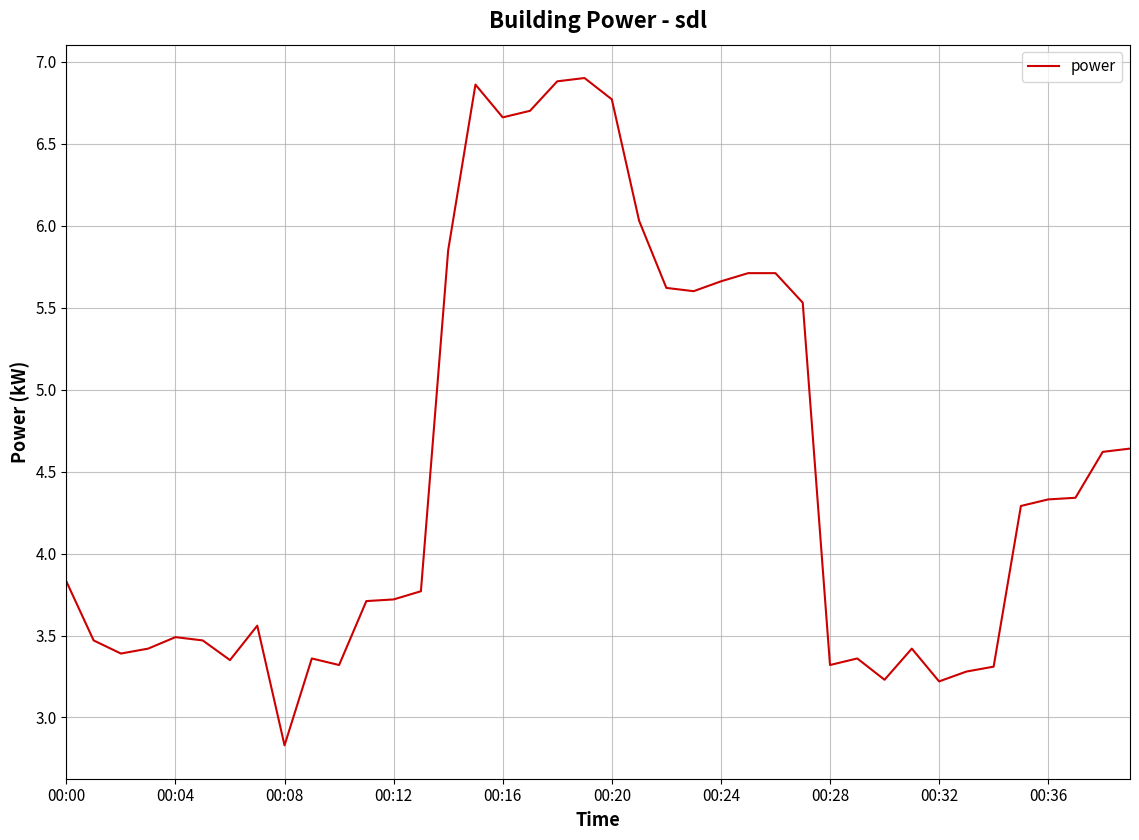

What is the difference between the maximum and minimum values?

4.1